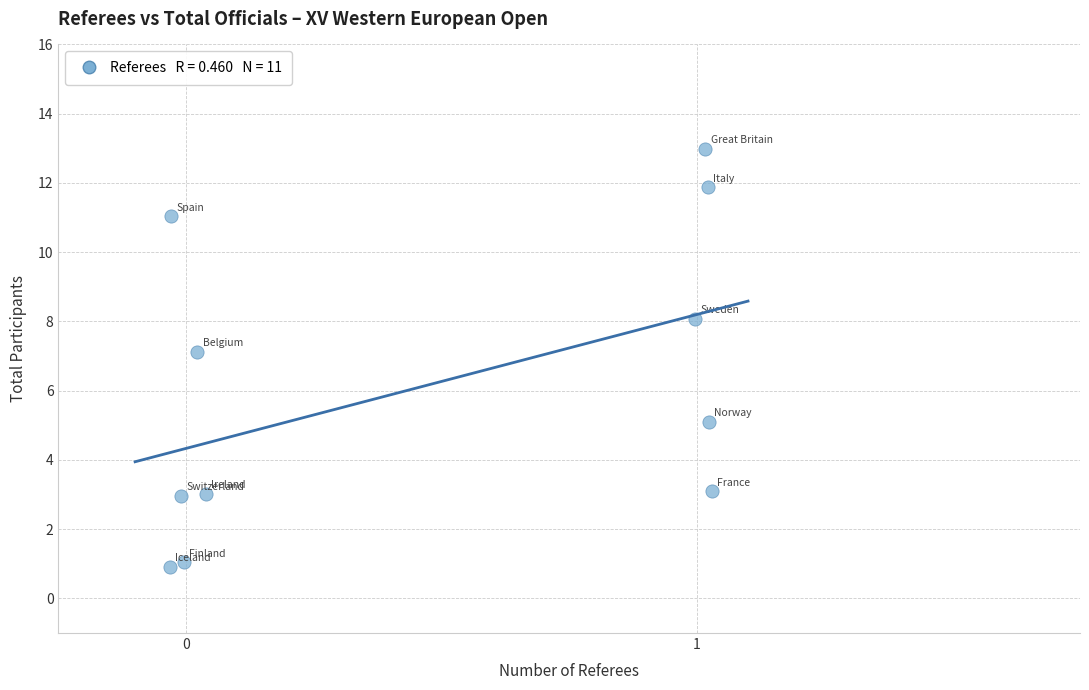

What is the range of Y values (max minus min)?

12.1